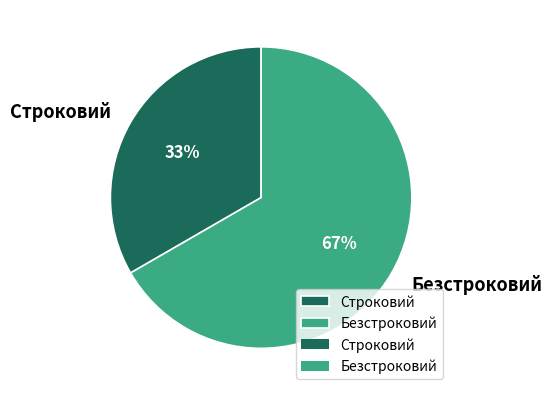

Does Строковий account for over 50% of the chart?

No